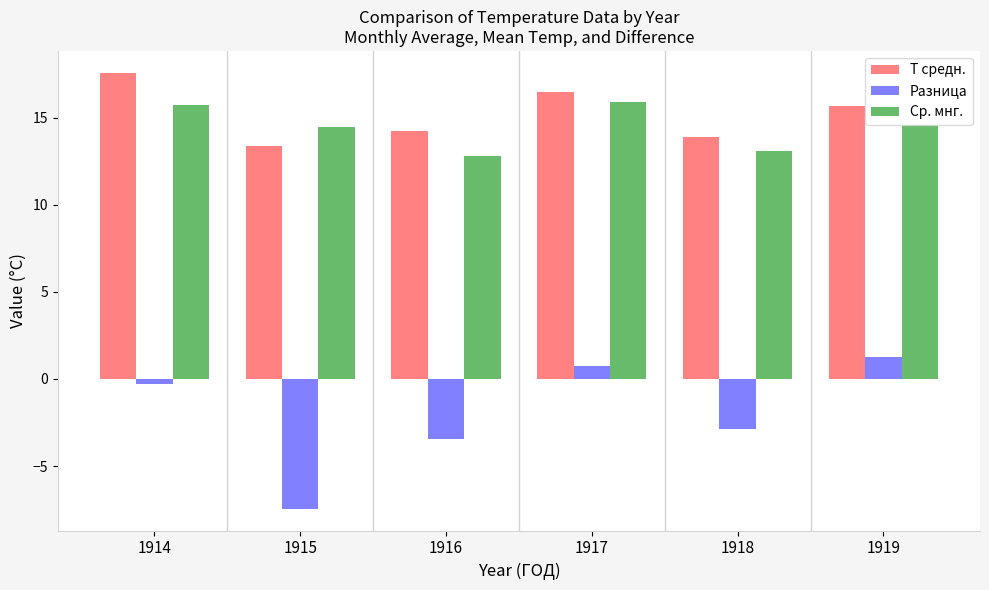

Which series has the widest spread of values?

Разница